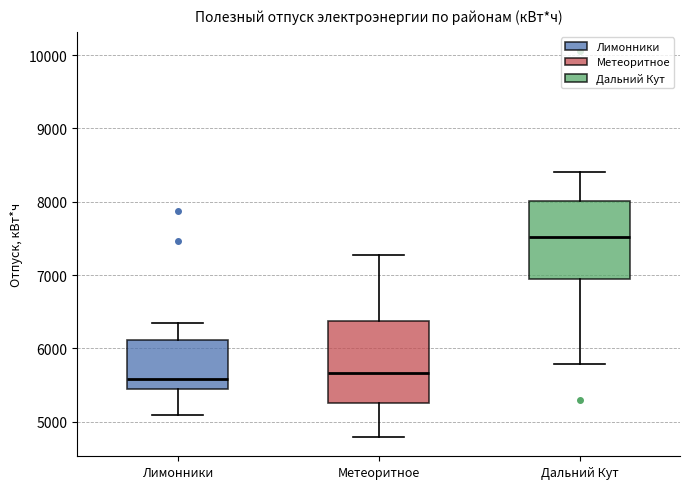

Which box's median line is the highest?

Дальний Кут